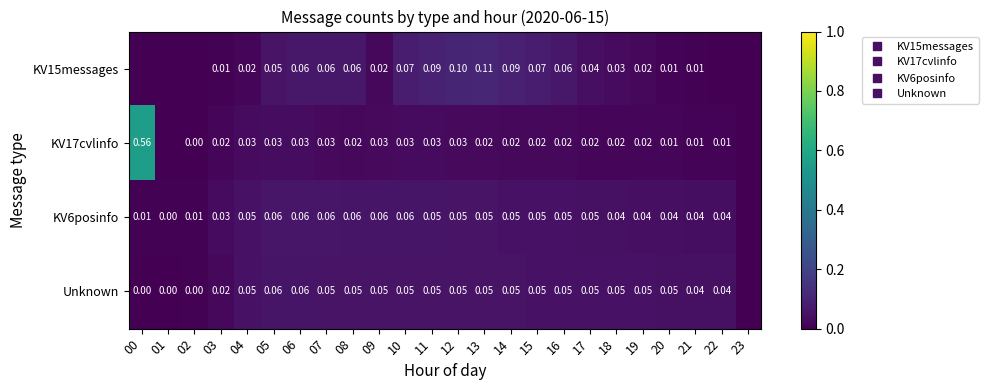

Which category has the highest value across all series?

00